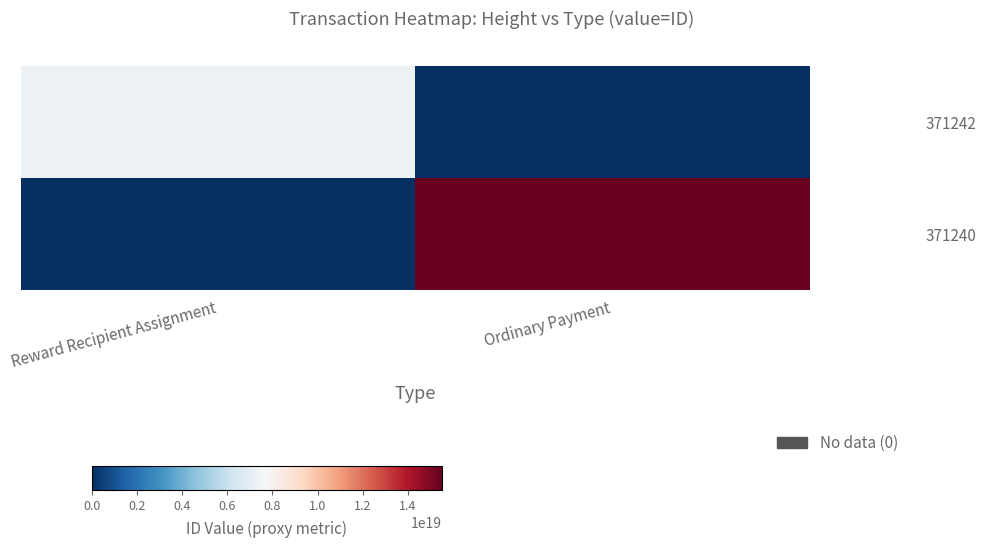

How many categories are shown in the chart?

2